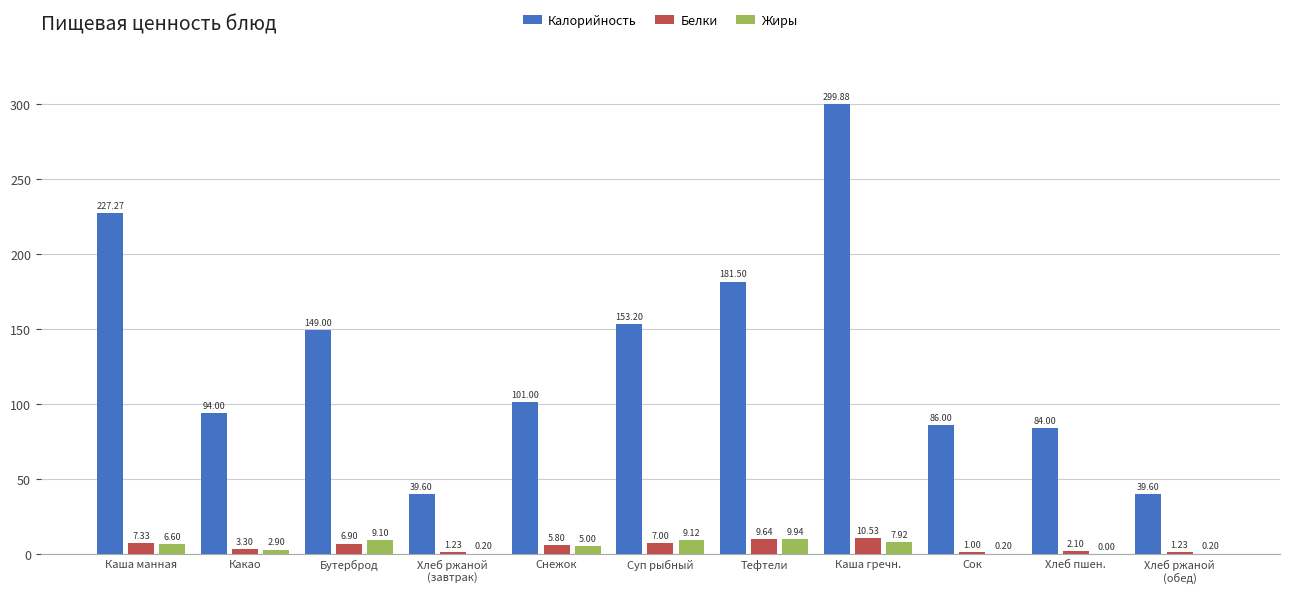

Which series has the widest spread of values?

Калорийность